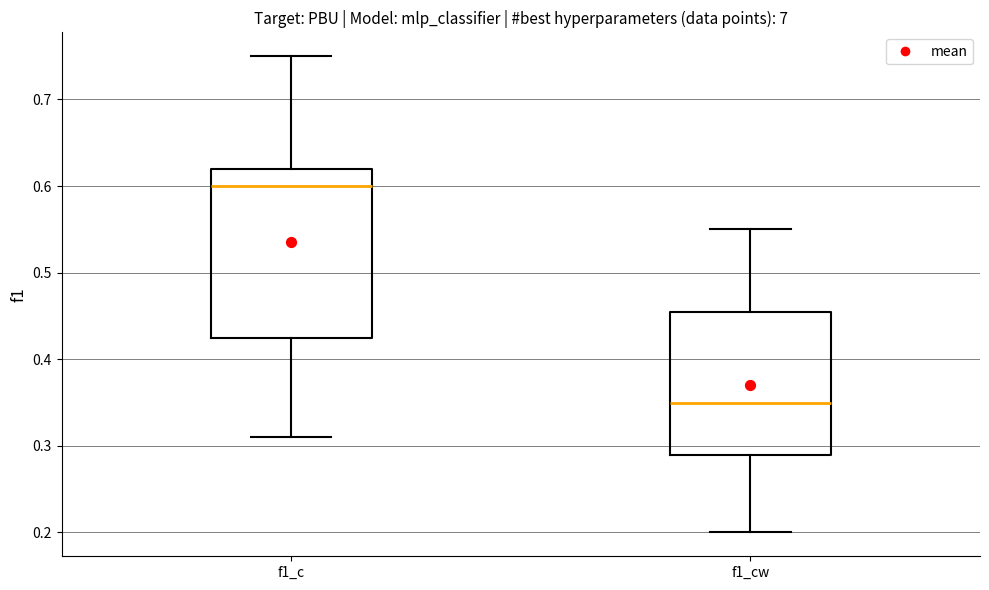

Which box has the lowest median line?

f1_cw